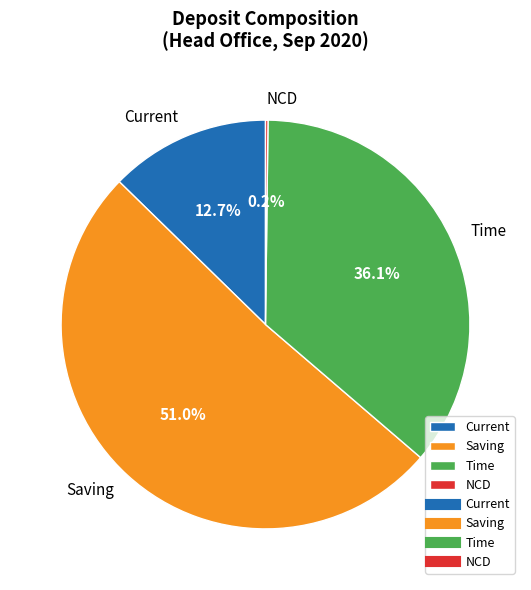

What is the largest slice in the pie chart?

Saving